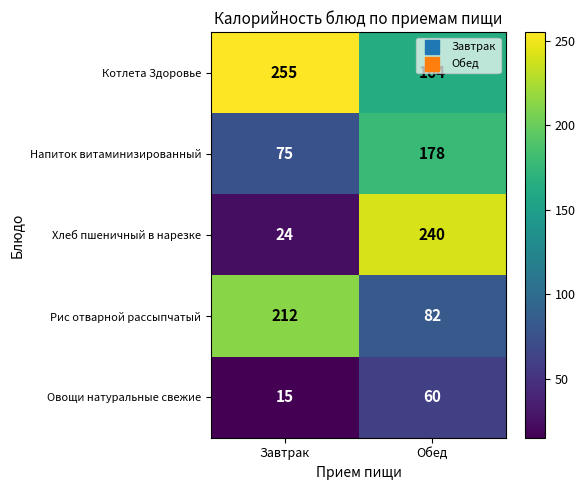

The Хлеб пшеничный в нарезке series shows 17 at Завтрак. True or false?

False